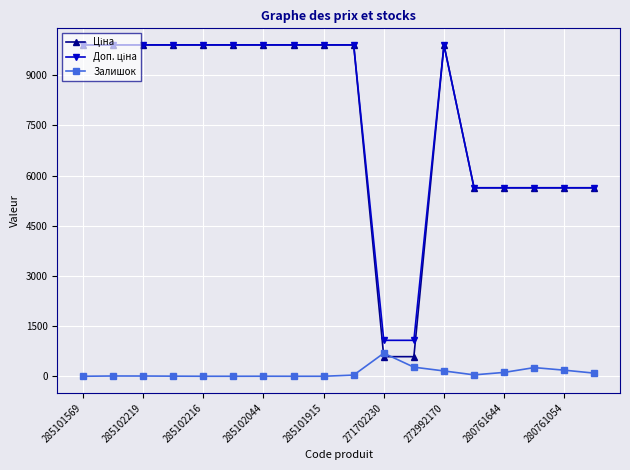

At how many categories does at least one series exceed 5919?

11